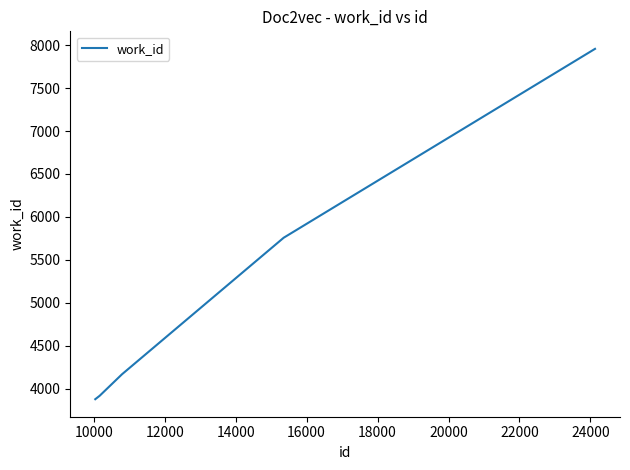

How many lines are shown in the chart?

1